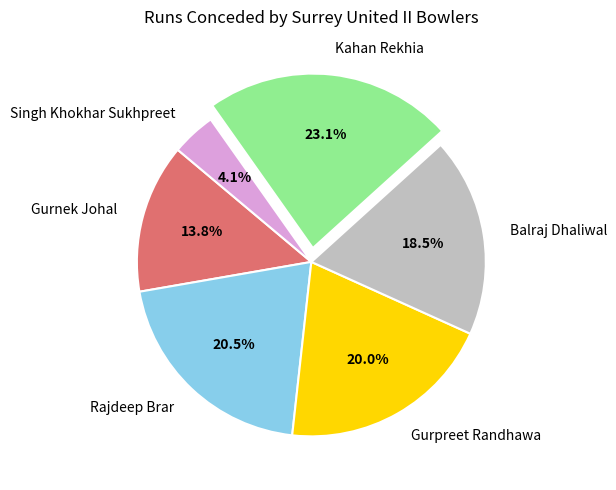

Between Kahan Rekhia and Rajdeep Brar, which is larger?

Kahan Rekhia